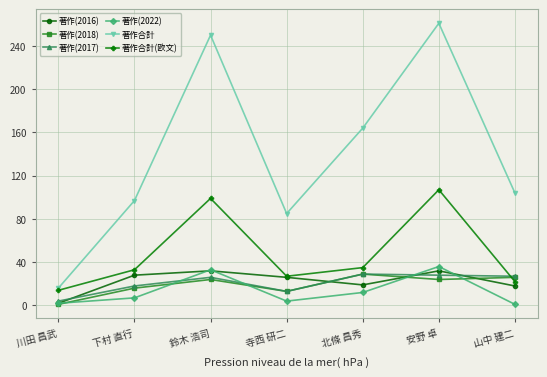

What is the sum of all 著作(2016) values?

157